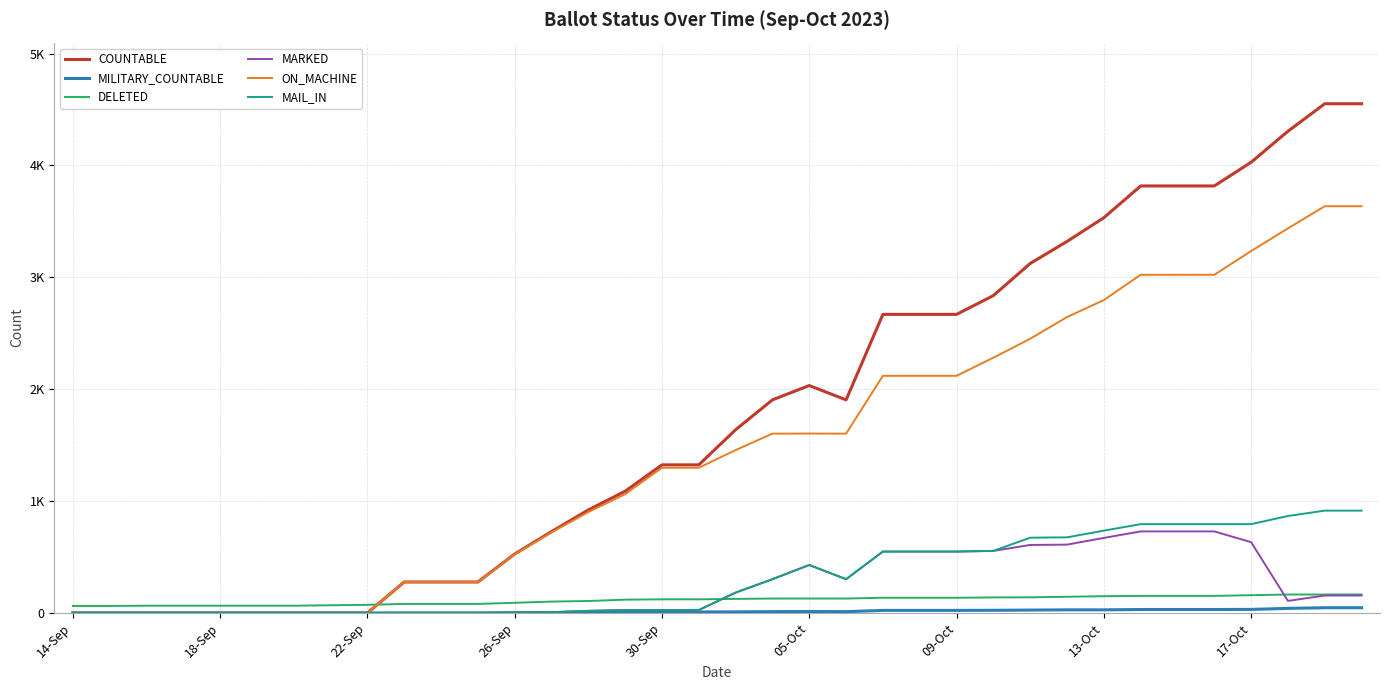

Reading left to right, extract all data points from this chart.

COUNTABLE: 0	0	0	0	0	0	0	0	0	277	277	277	527	727	921	1088	1324	1324	1638	1905	2033	1905	2669	2669	2669	2837	3124	3321	3533	3817	3817	3817	4029	4306	4552	4552
MILITARY_COUNTABLE: 0	0	0	0	0	0	0	0	0	1	1	1	3	4	4	6	9	9	10	12	13	12	23	23	23	24	26	28	28	31	31	31	32	41	47	47
DELETED: 63	63	65	65	65	65	65	69	73	81	81	81	91	102	107	119	122	122	126	129	129	129	136	136	136	139	140	145	150	153	153	153	159	165	165	165
MARKED: 0	0	0	0	0	0	0	0	0	0	0	0	2	7	19	26	26	26	182	302	429	302	549	549	549	555	608	611	671	729	729	729	633	108	156	156
ON_MACHINE: 0	0	0	0	0	0	0	0	0	277	277	277	525	720	902	1062	1298	1298	1456	1603	1604	1603	2120	2120	2120	2282	2451	2645	2797	3023	3023	3023	3235	3438	3636	3636
MAIL_IN: 0	0	0	0	0	0	0	0	0	0	0	0	2	7	19	26	26	26	182	302	429	302	549	549	549	555	673	676	736	794	794	794	794	867	915	915